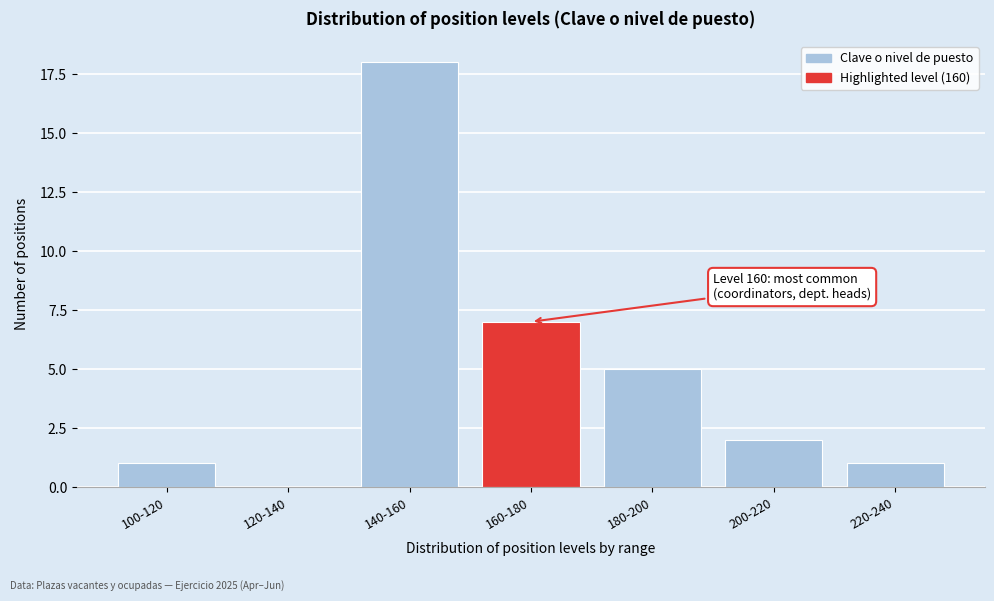

Reading left to right, transcribe all the data shown in this chart.

100-120=1	120-140=0	140-160=18	160-180=7	180-200=5	200-220=2	220-240=1